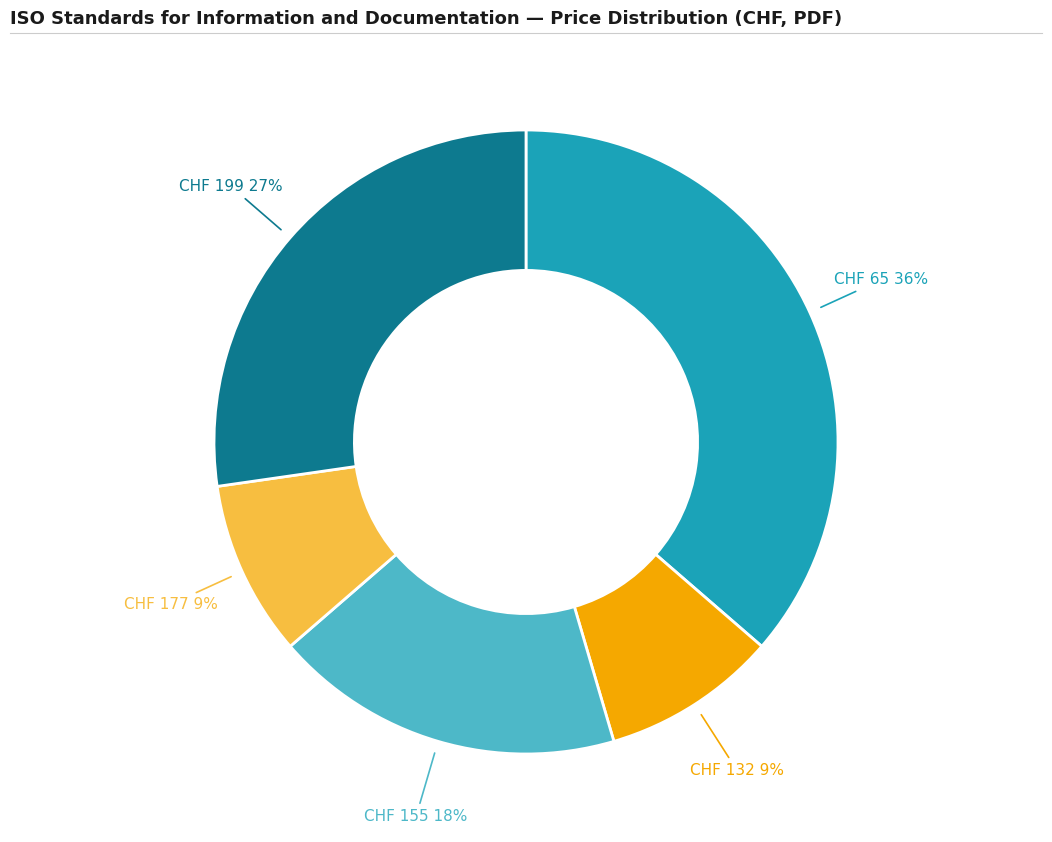

To the nearest percent, what is the average slice percentage?

20%